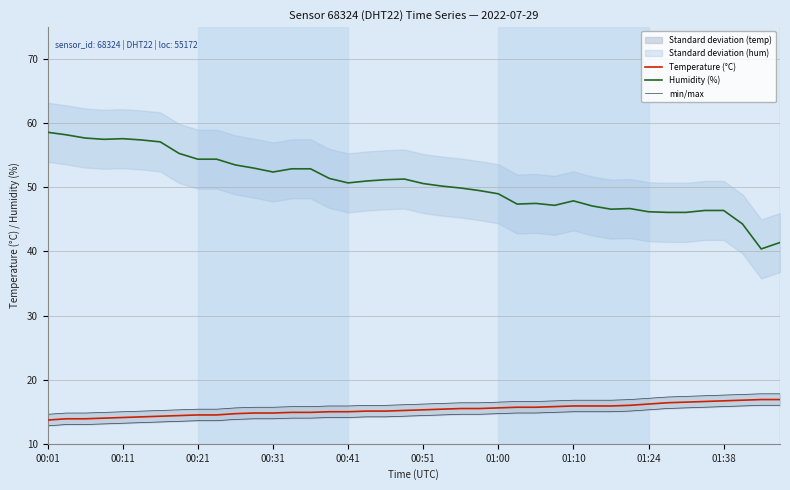

True or false: Temperature (°C) and Humidity (%) cross at least once.

False